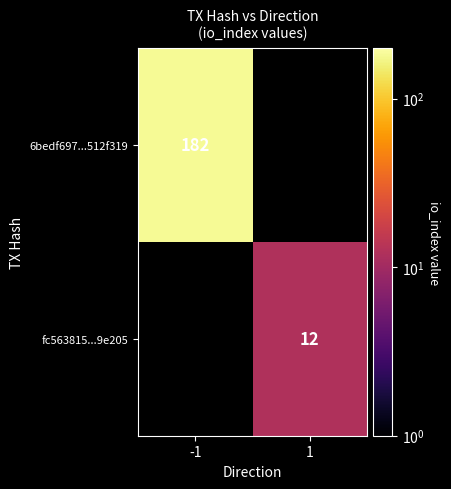

The value of 6bedf697...512f319 at -1 is 50. True or false?

False